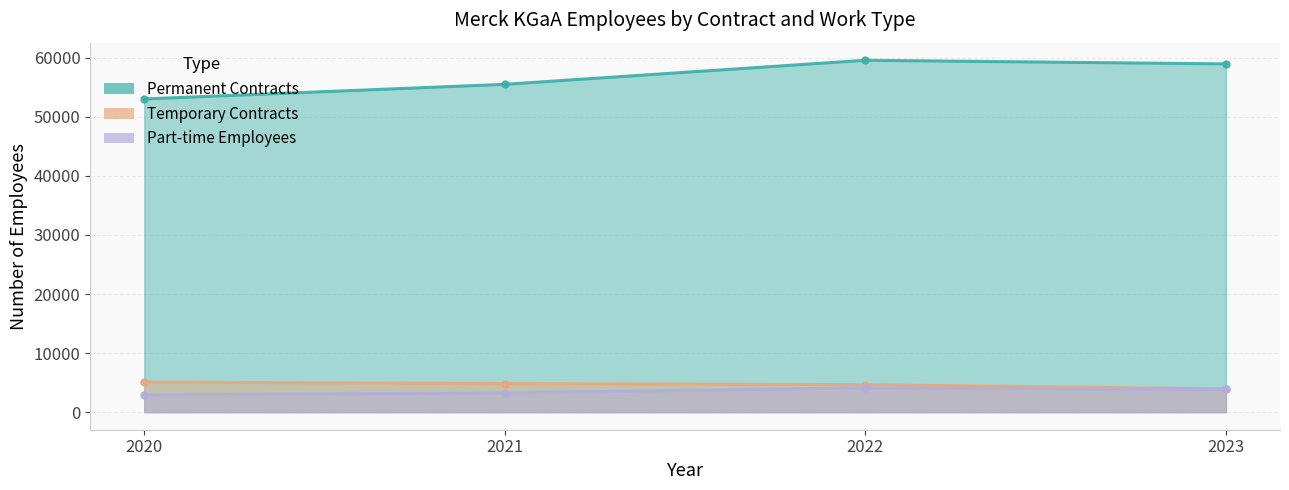

List the labels in order of Temporary Contracts value, smallest first.

2023, 2022, 2021, 2020